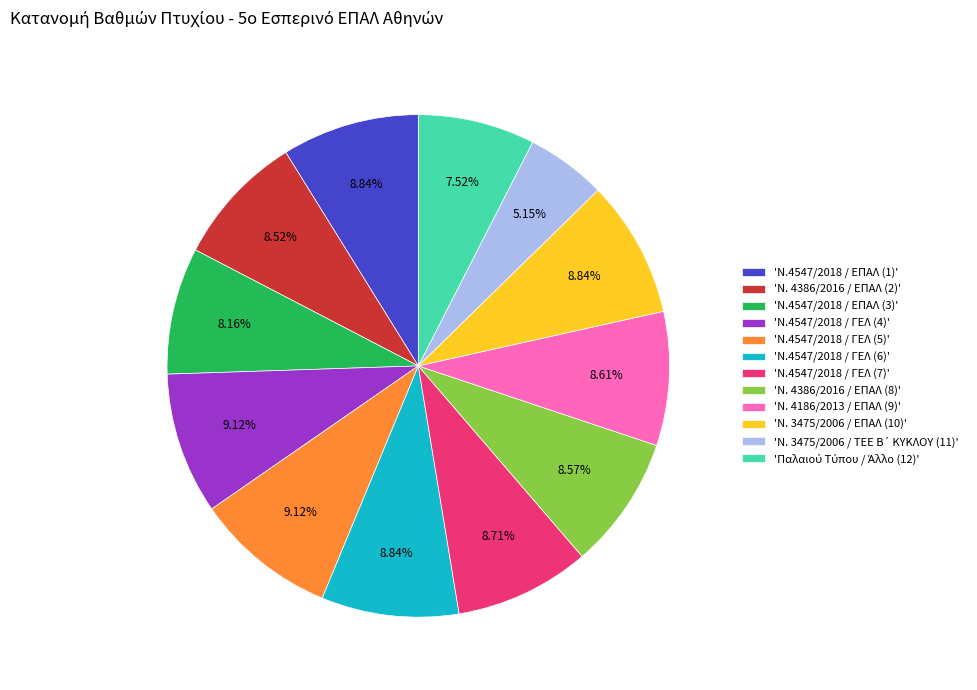

Is there any slice that represents more than half of the pie?

No